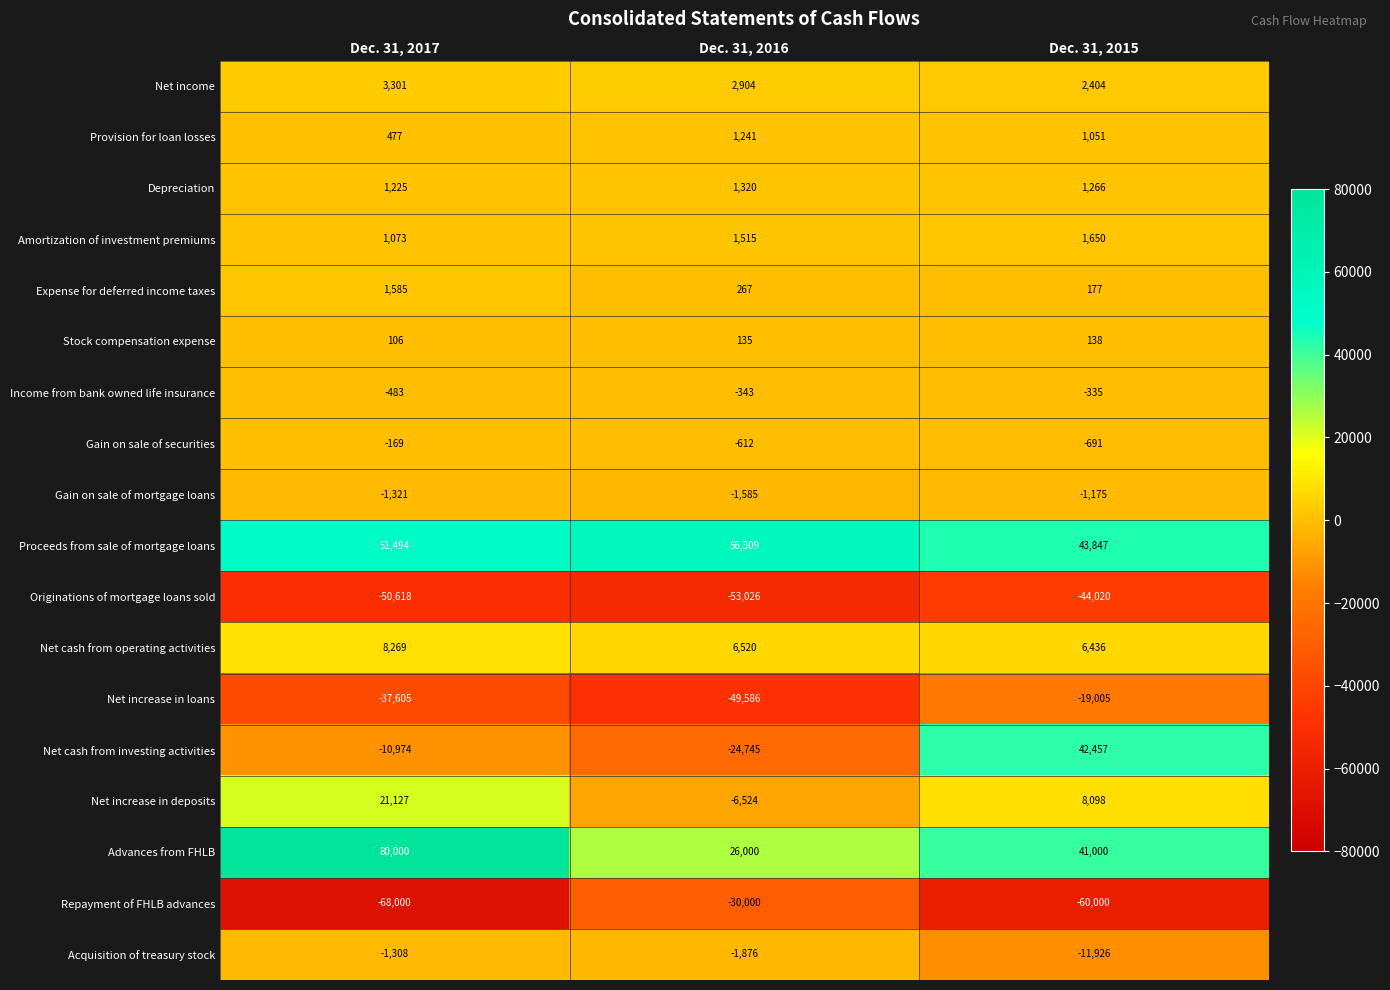

What is the sum of all Originations of mortgage loans sold values?

-147664